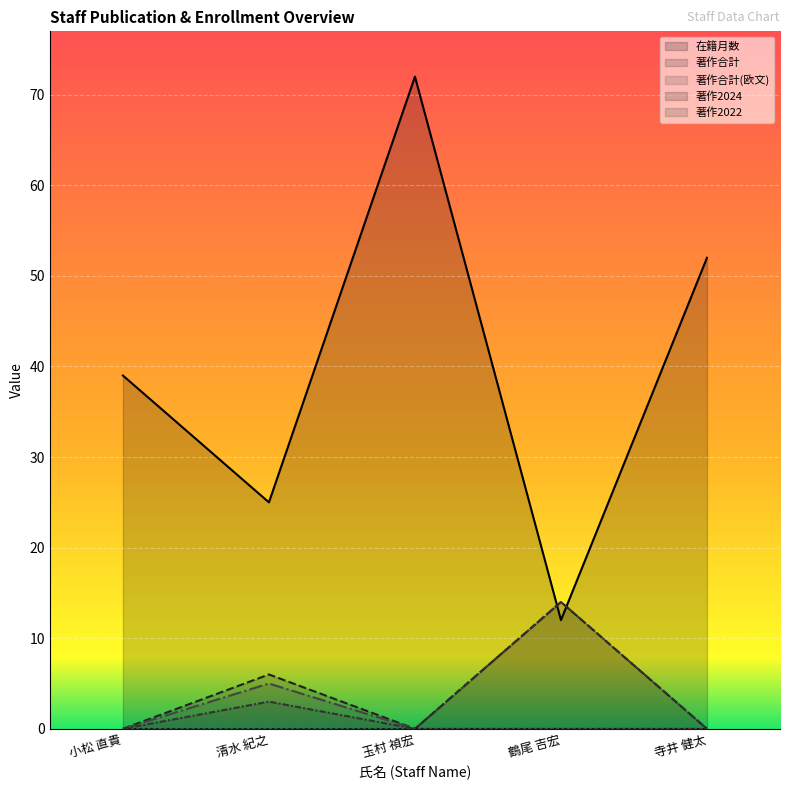

At which category is the sum across all series the highest?

玉村 禎宏